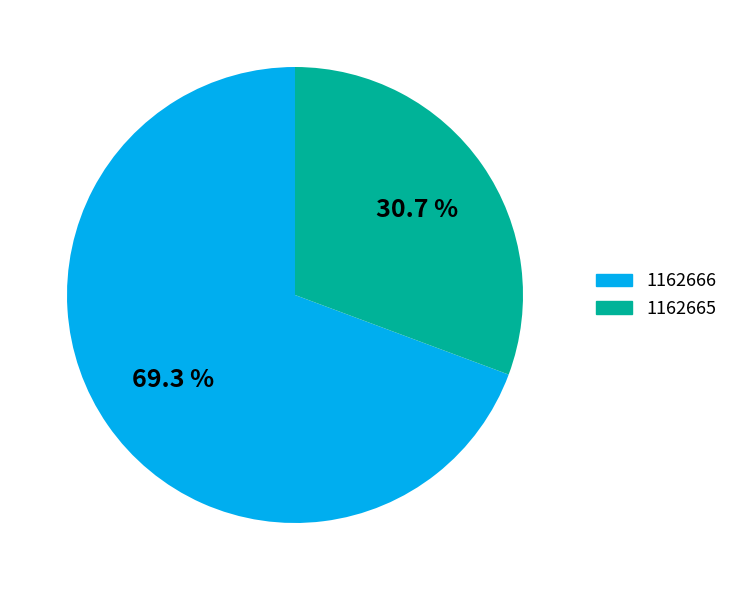

Is it true that 1162666 is 60% of the pie?

False